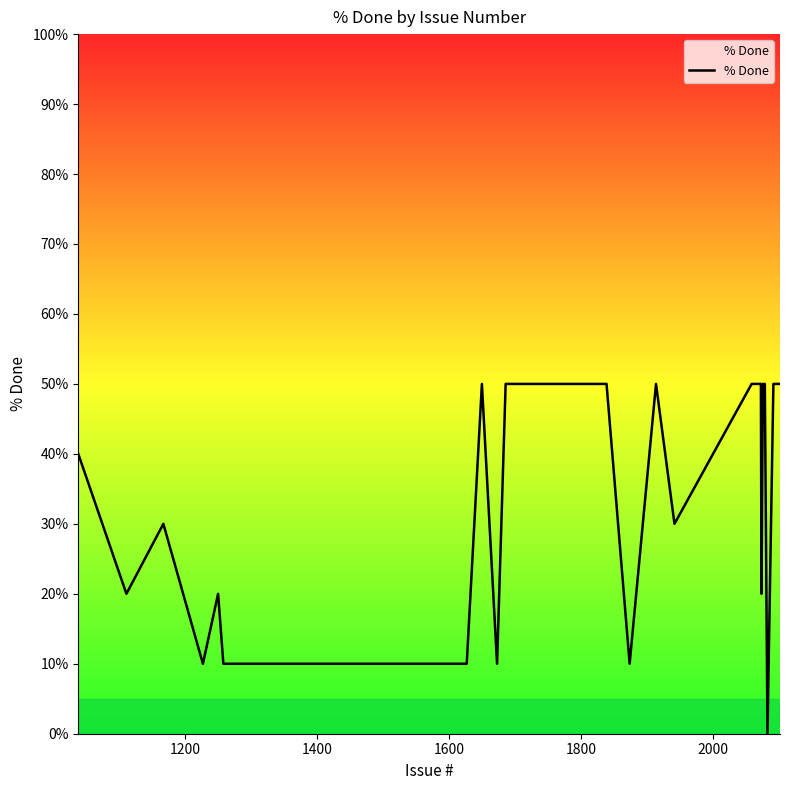

What is the difference between the maximum and minimum values?

50